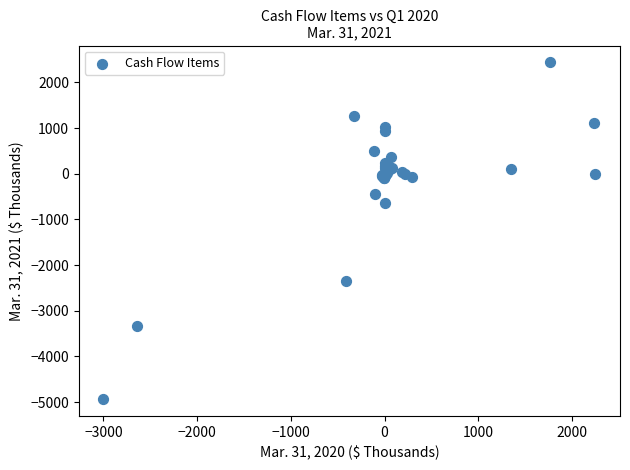

What Y value in the scatter plot is closest to -1250?

-635